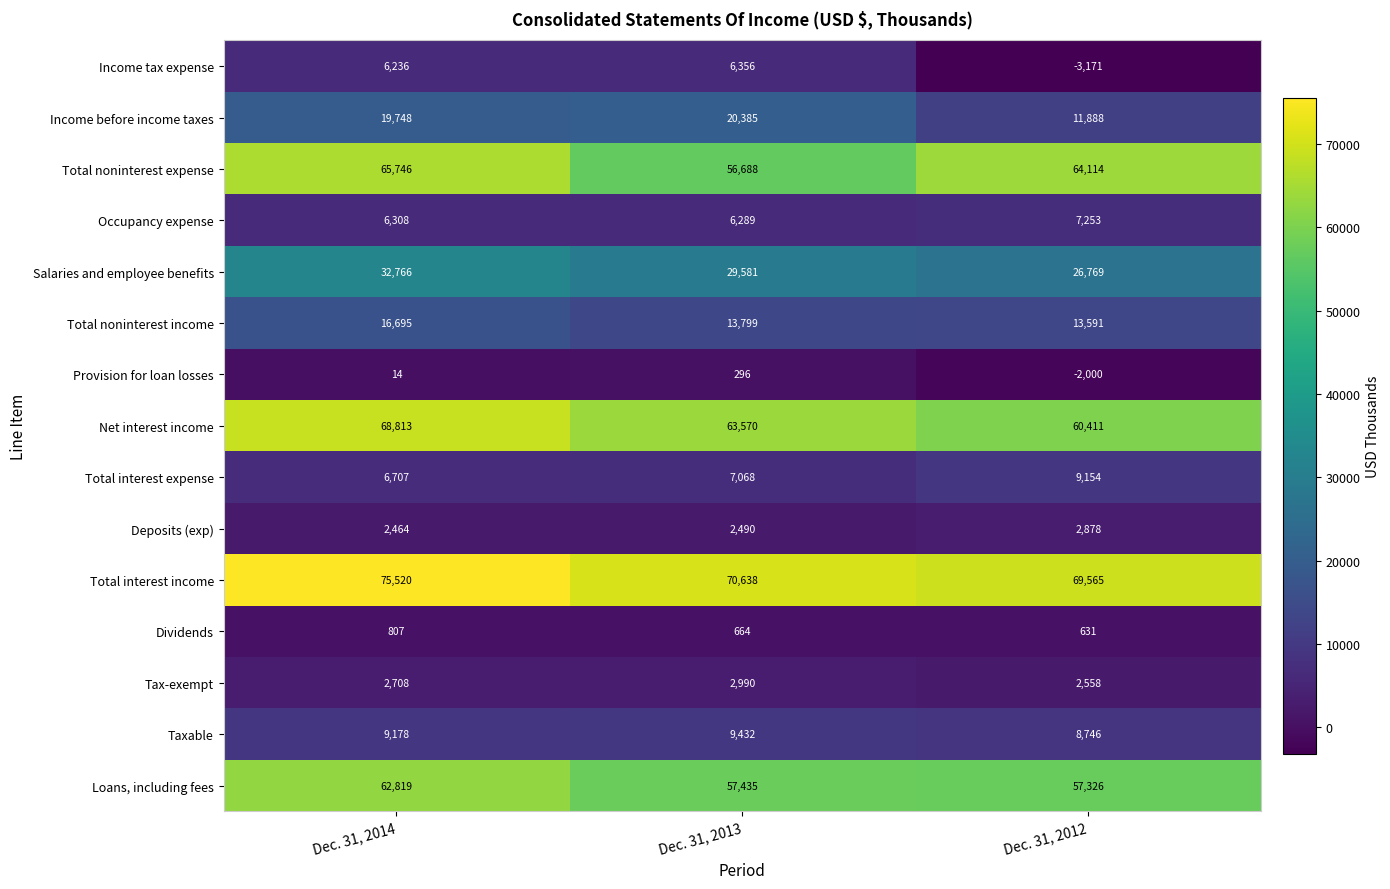

What is the minimum value shown in the chart?

-3171